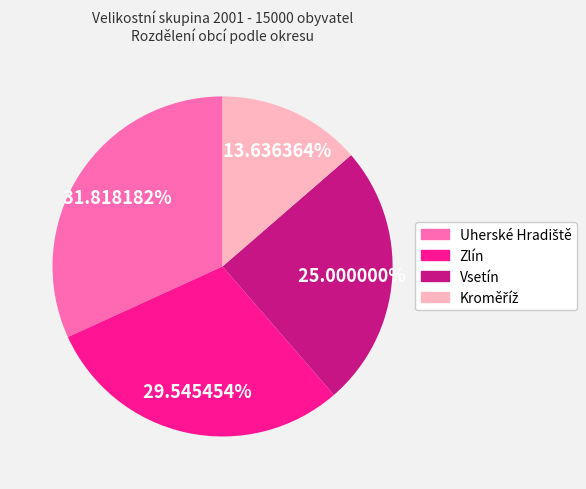

What portion of the pie excludes Vsetín?

75.0%